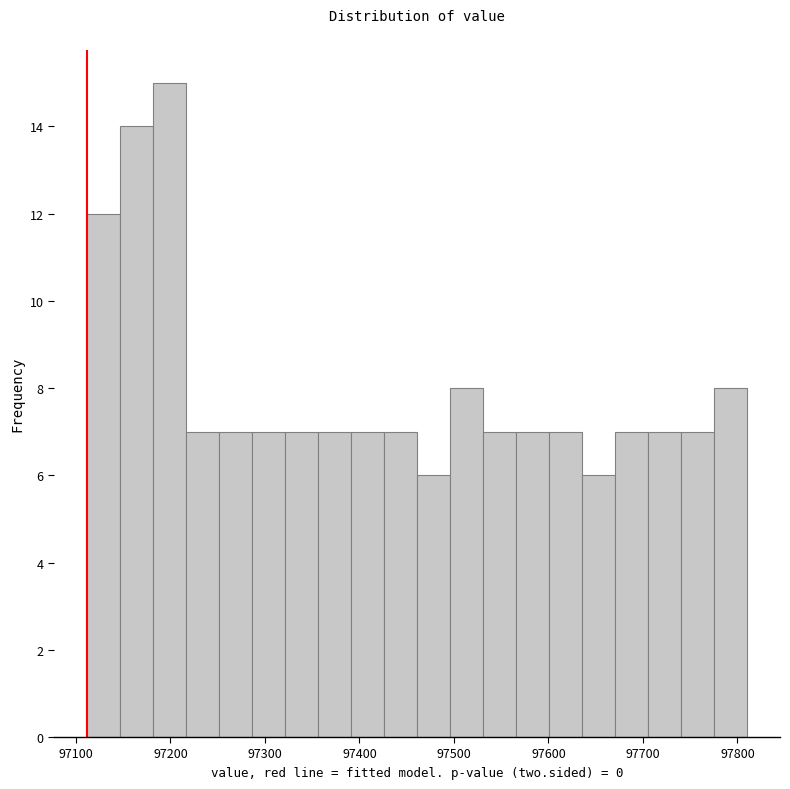

Around what value on the x-axis is the tallest bar? Give the approximate position of its centre, as read against the axis.

97200